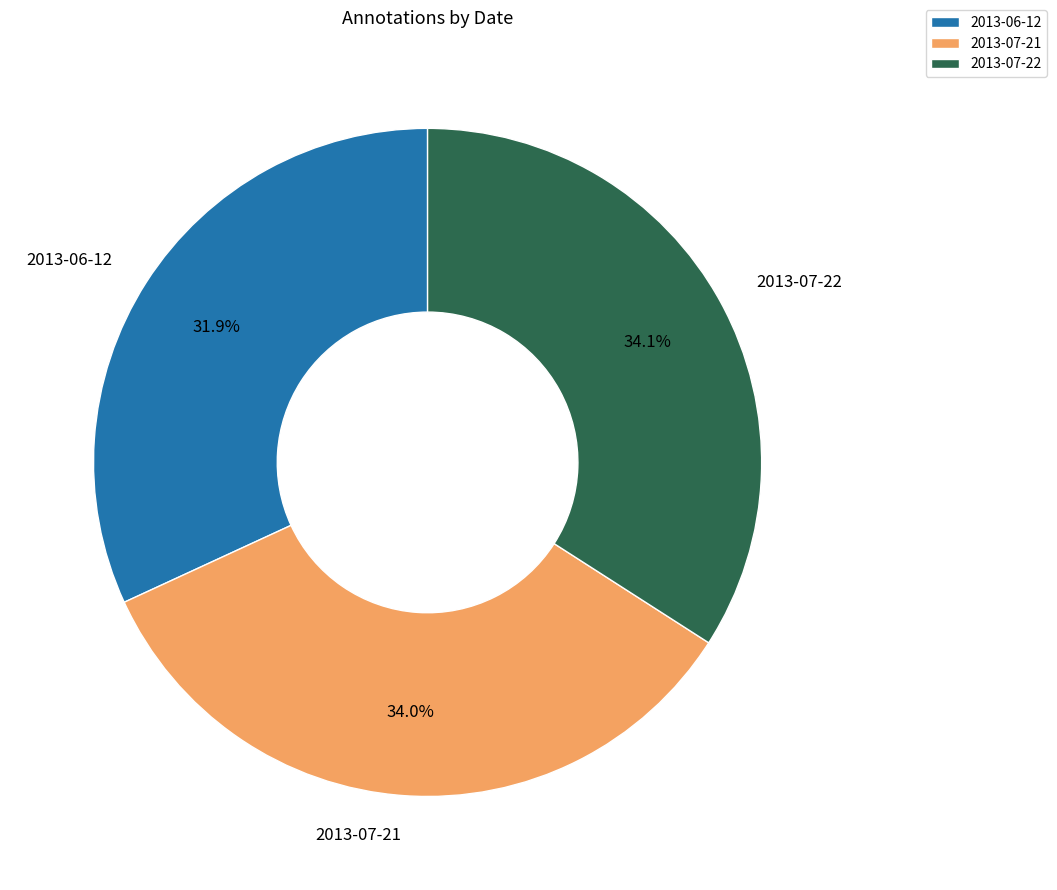

Which category has the smallest portion of the pie?

2013-06-12